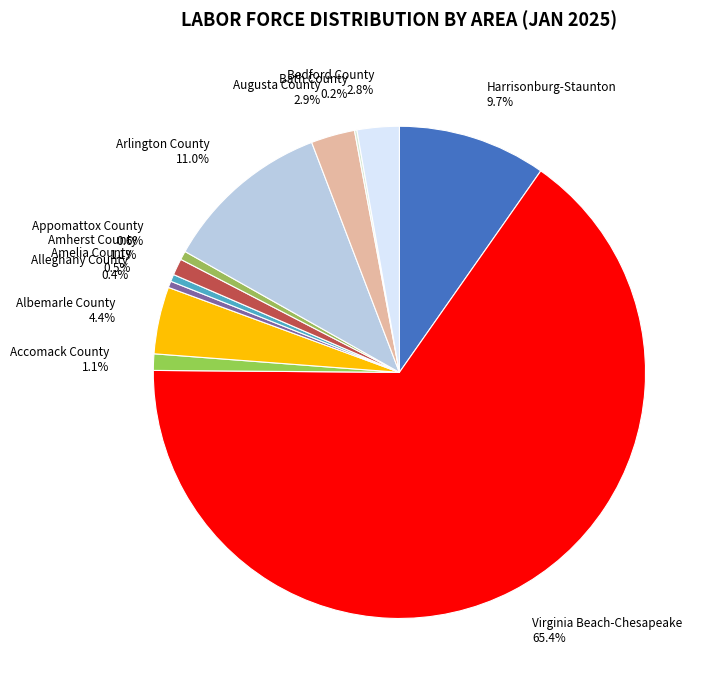

To the nearest percent, what percentage of the pie is Accomack County?

1%